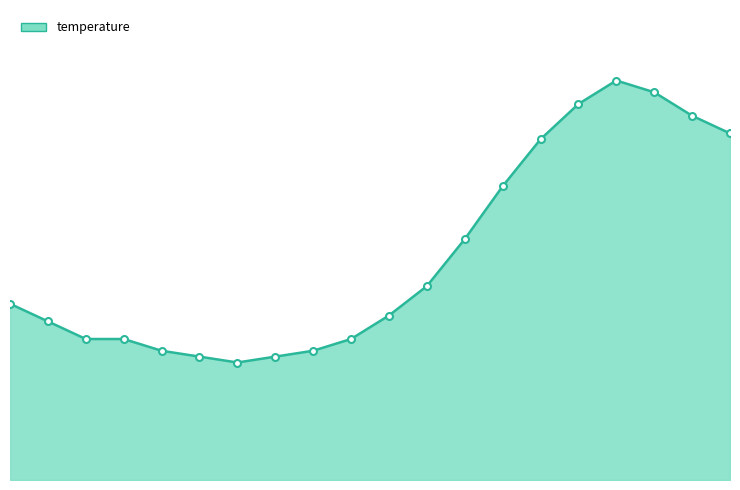

How many points are higher than both their immediate neighbors (excluding endpoints)?

1